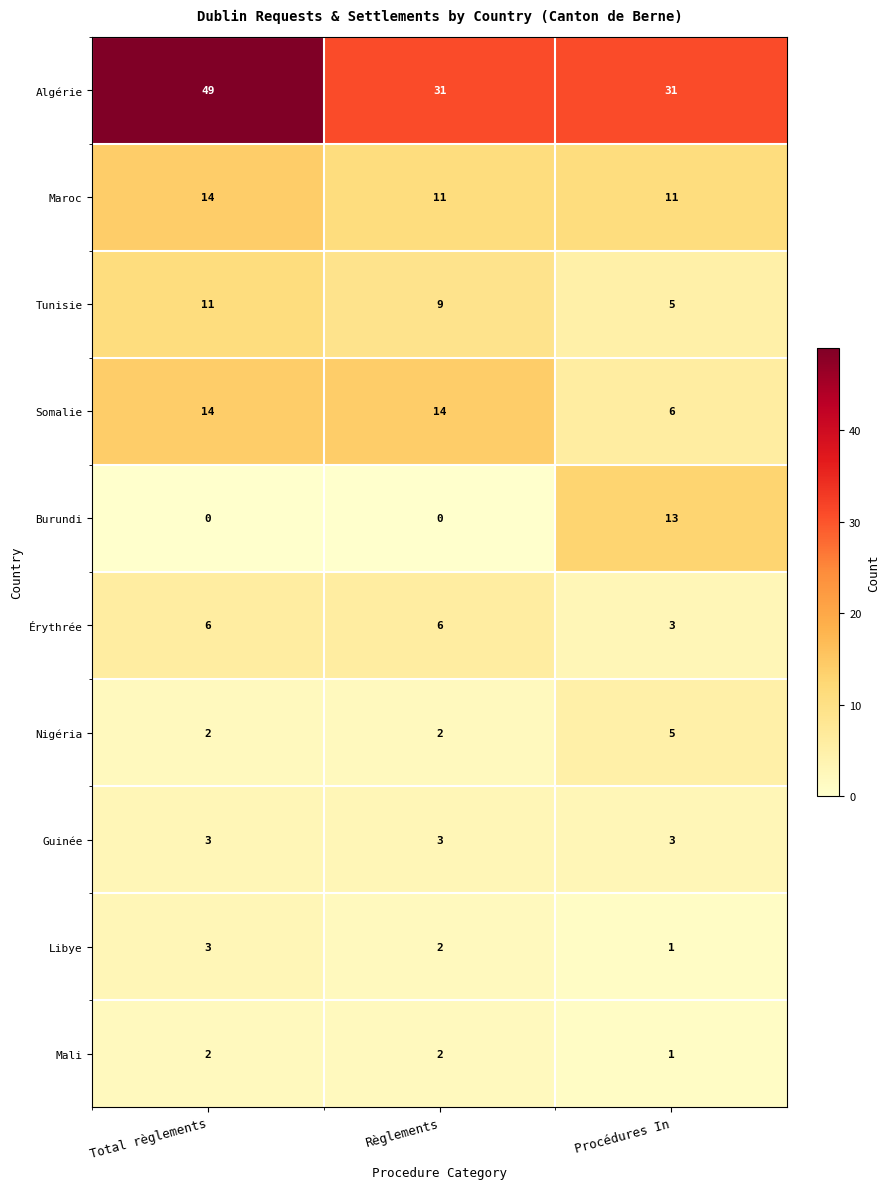

Reading left to right, list all the values displayed in this chart.

Algérie: Total règlements=49	Règlements=31	Procédures In=31
Maroc: Total règlements=14	Règlements=11	Procédures In=11
Tunisie: Total règlements=11	Règlements=9	Procédures In=5
Somalie: Total règlements=14	Règlements=14	Procédures In=6
Burundi: Total règlements=0	Règlements=0	Procédures In=13
Érythrée: Total règlements=6	Règlements=6	Procédures In=3
Nigéria: Total règlements=2	Règlements=2	Procédures In=5
Guinée: Total règlements=3	Règlements=3	Procédures In=3
Libye: Total règlements=3	Règlements=2	Procédures In=1
Mali: Total règlements=2	Règlements=2	Procédures In=1